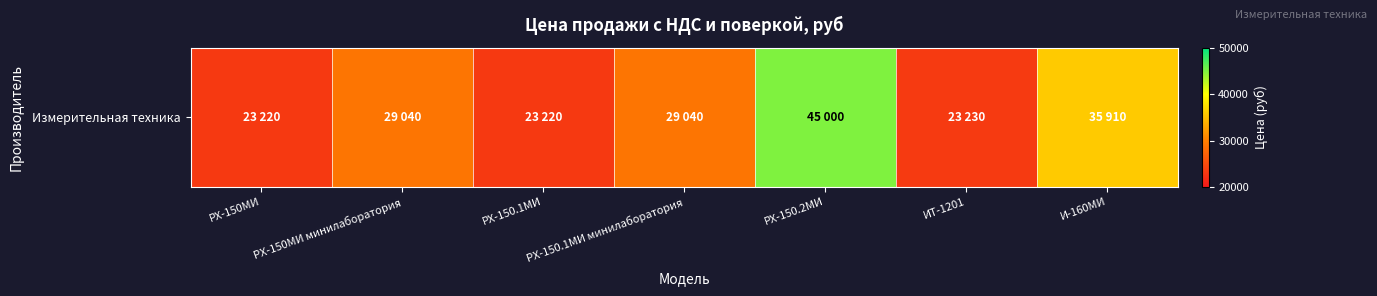

List the labels in order of value, smallest first.

РХ-150МИ, РХ-150.1МИ, ИТ-1201, РХ-150МИ минилаборатория, РХ-150.1МИ минилаборатория, И-160МИ, PX-150.2МИ